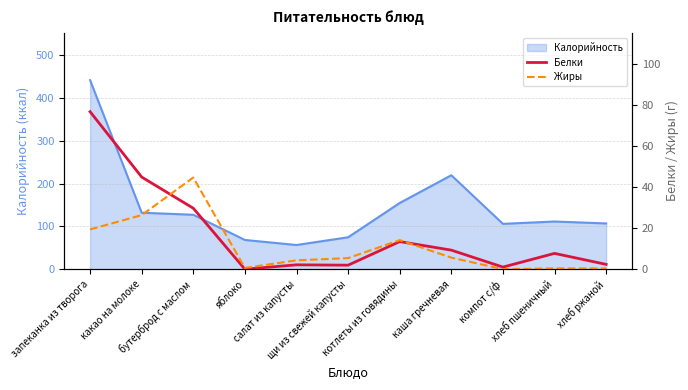

What is the difference between the Белки values at какао на молоке and хлеб ржаной?

42.5